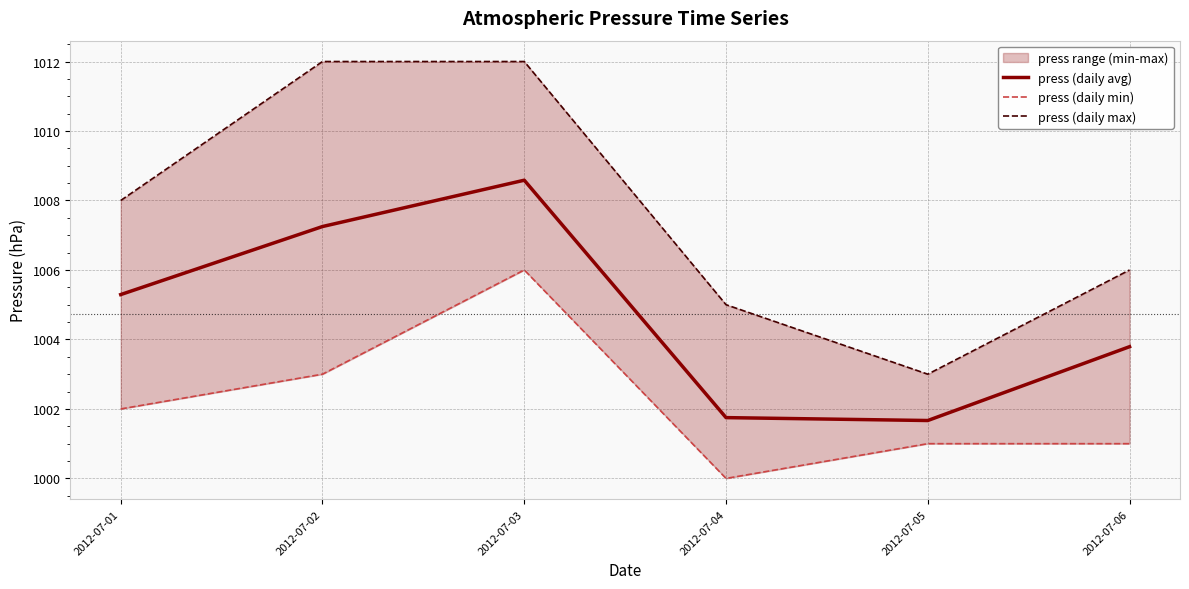

True or false: press (daily min) has a value of 1002.0 at 2012-07-01.

True